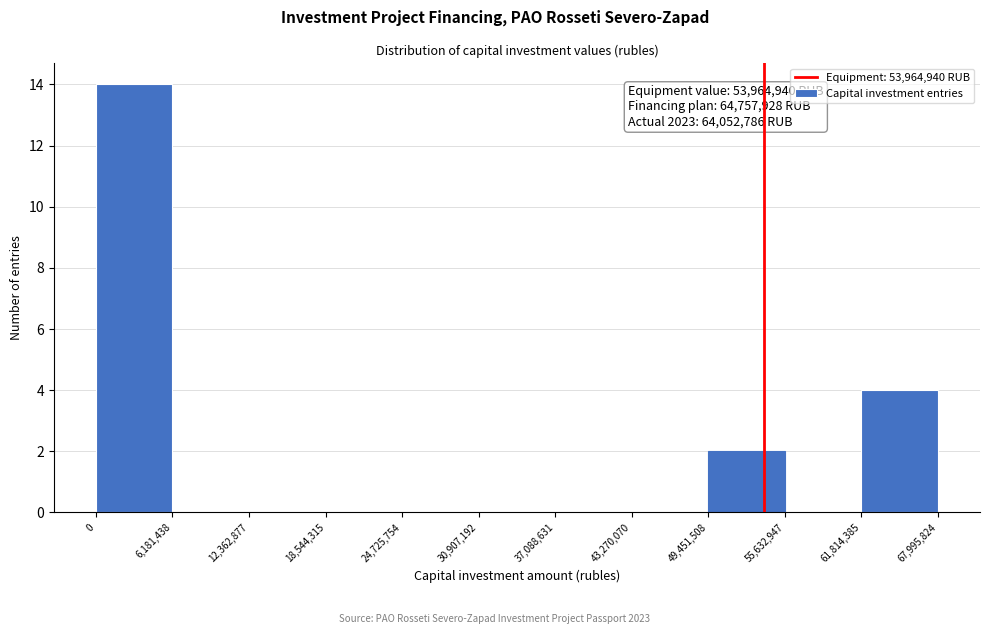

Which range on the x-axis has the tallest bar?

0 to 6,181,438